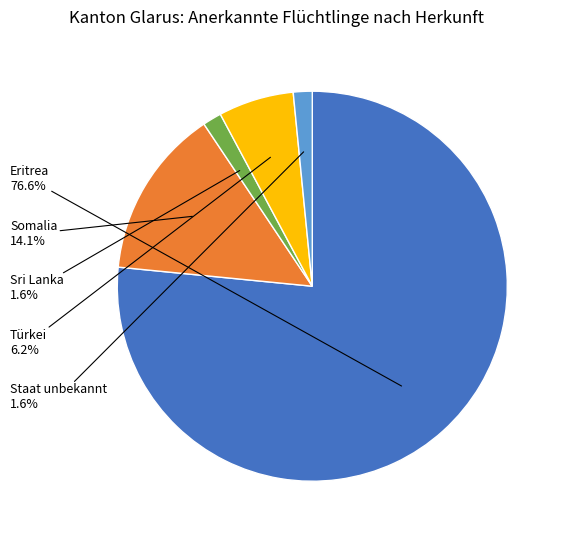

What portion of the pie excludes Somalia?

85.9%